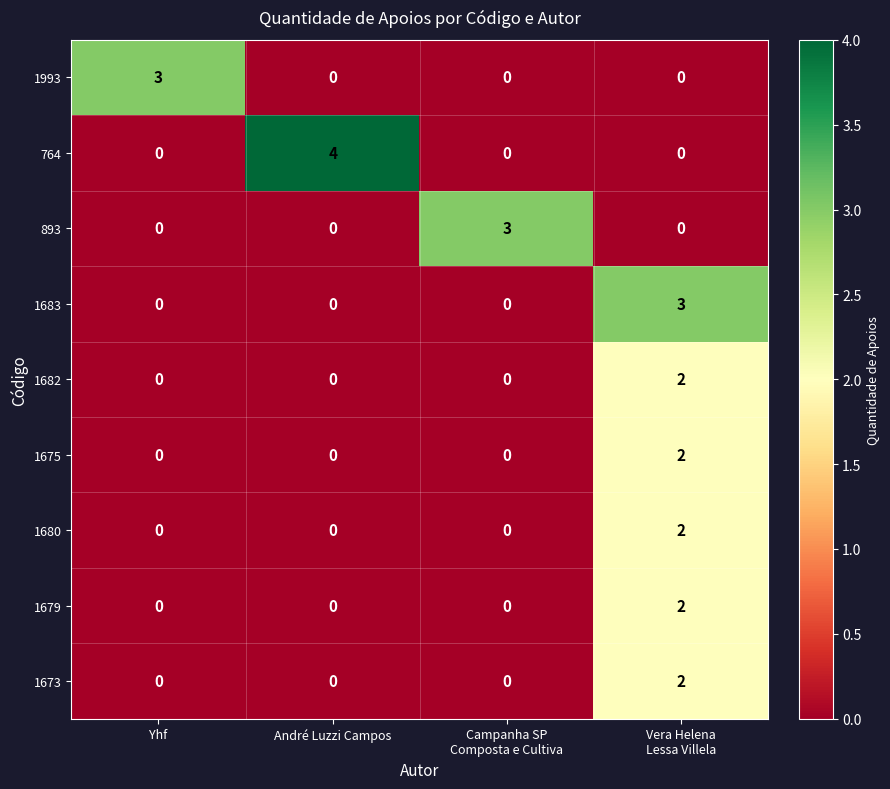

How many 1682 values are between 0 and 2?

4